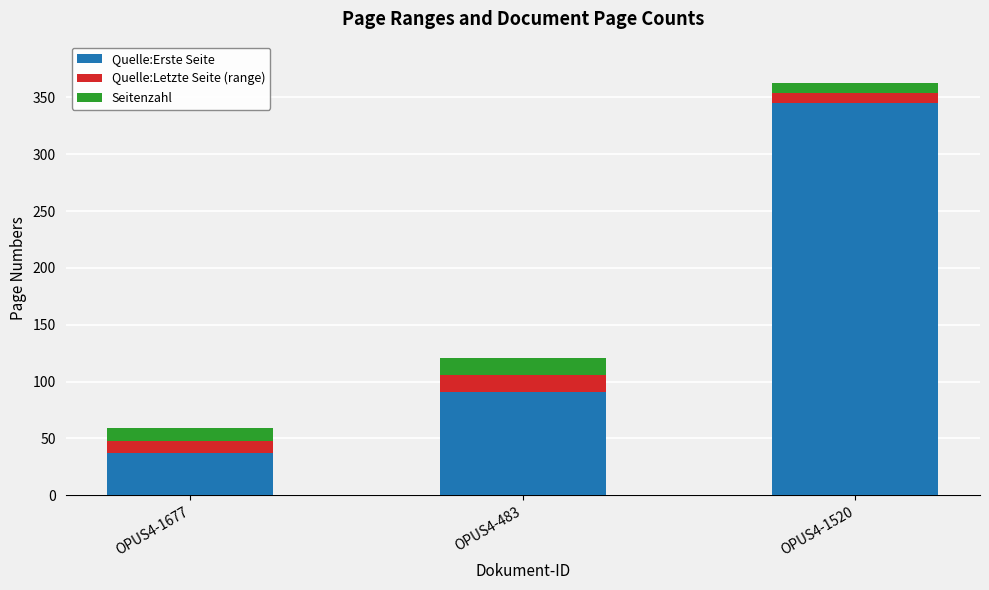

What is the total value across all series at OPUS4-1520?

363